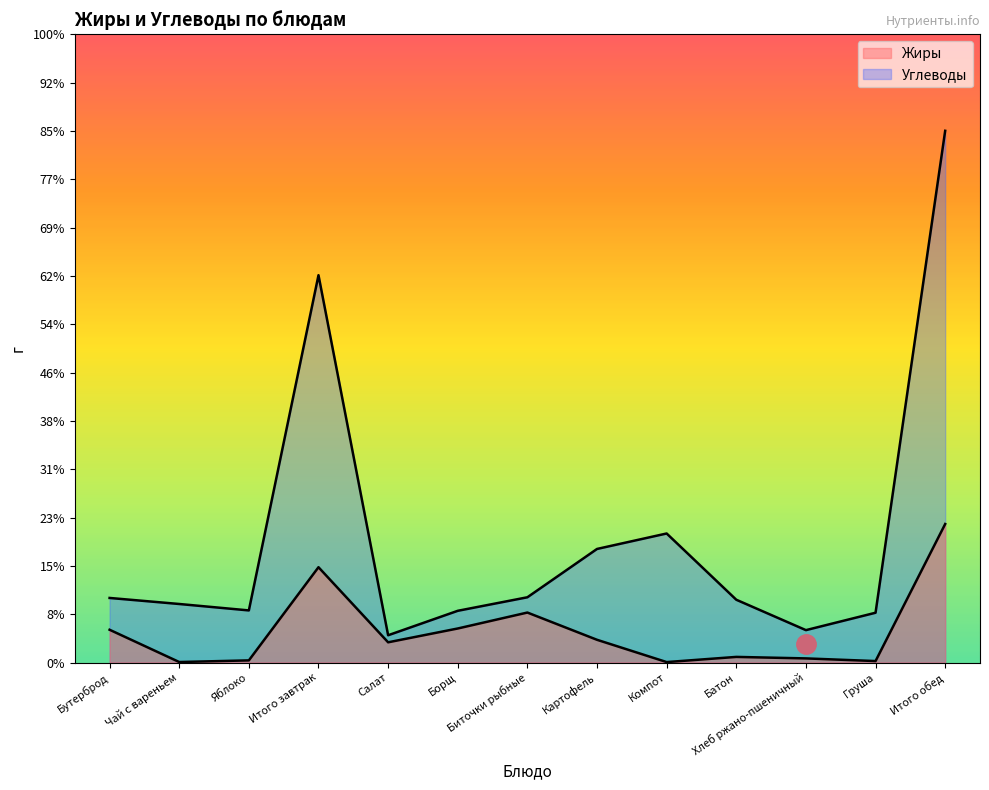

What are all the series names shown in the legend?

Жиры, Углеводы